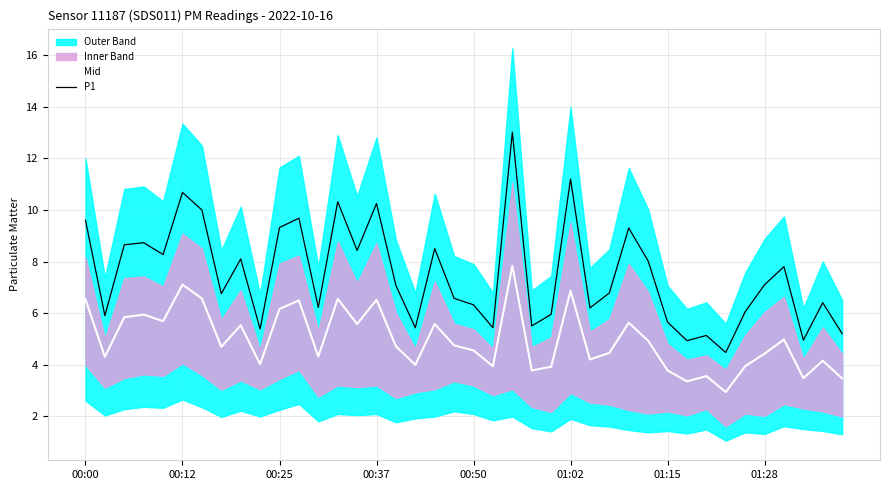

What is the lowest value of the P1 series?

4.5